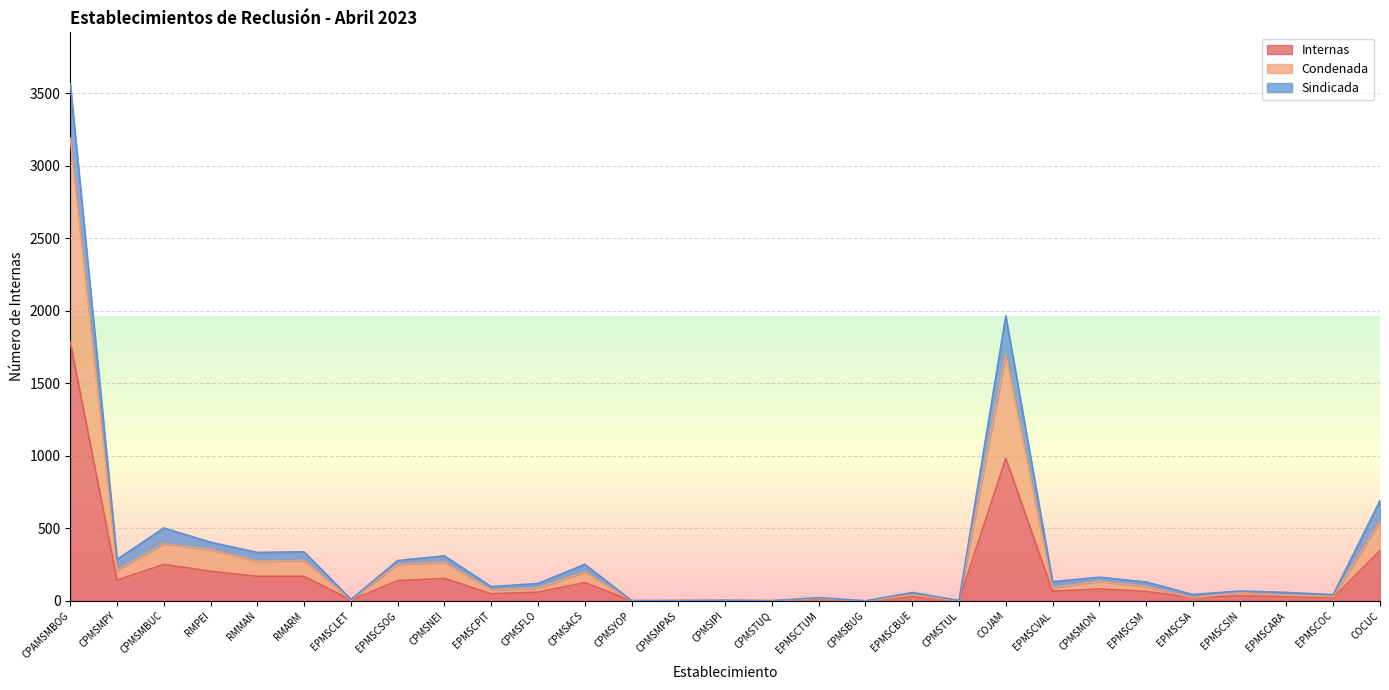

In Condenada, how many points are lower than both neighbors (excluding endpoints)?

11